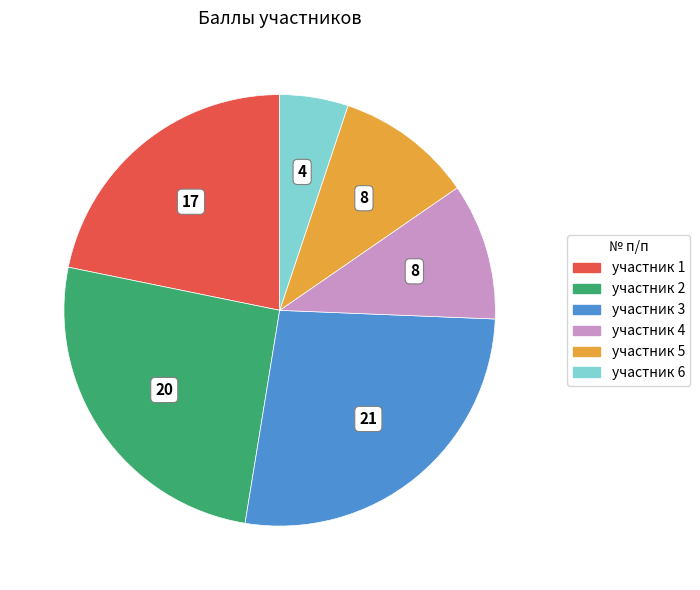

Is there a majority slice in this chart?

No